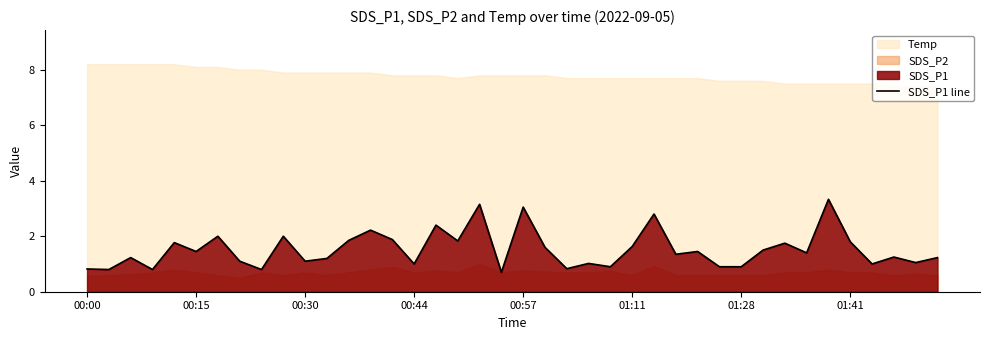

What is the lowest value of the SDS_P1 line series?

0.7